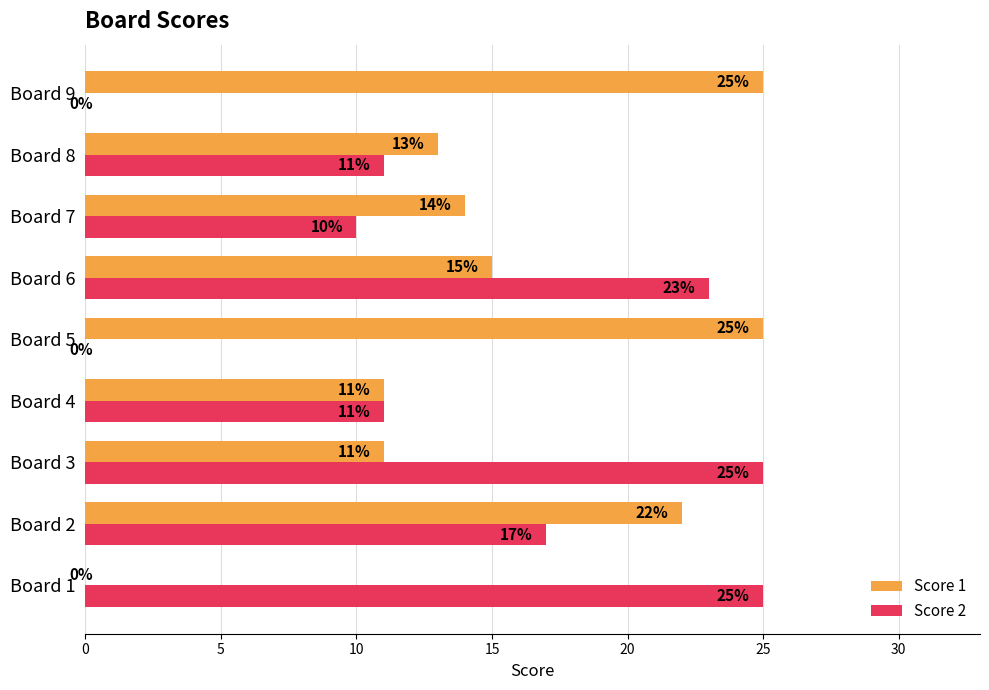

How many series are shown in this chart?

2